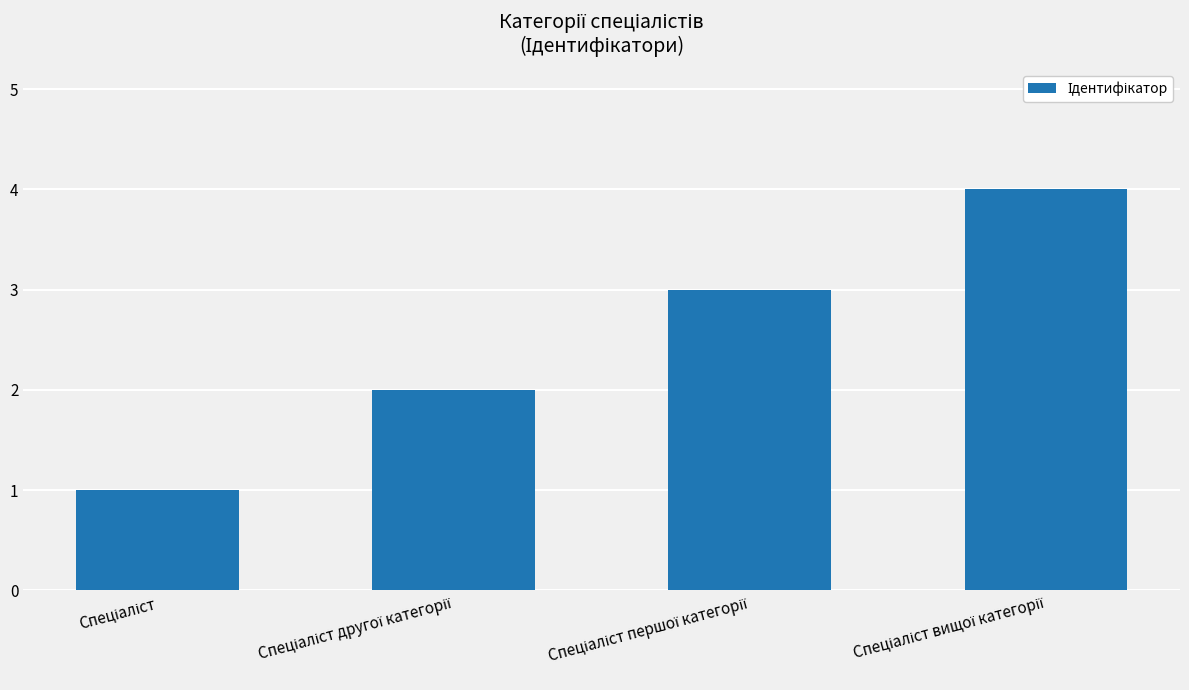

What is the maximum value shown in the chart?

4